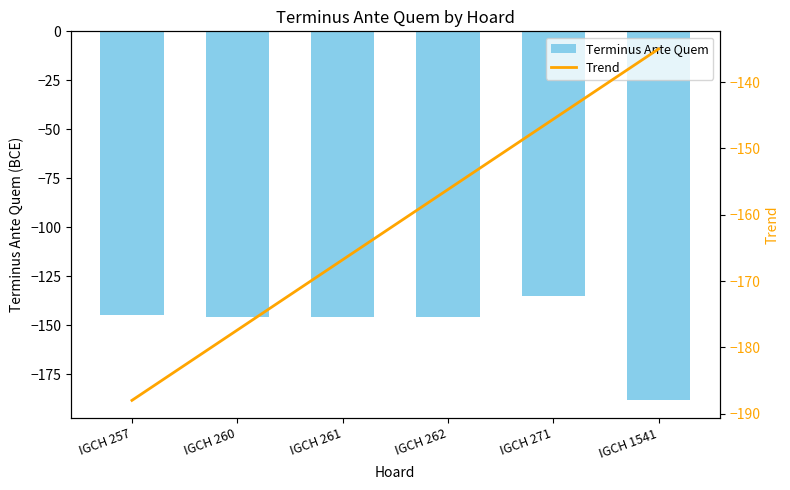

What is the average value of the Trend series?

-161.5